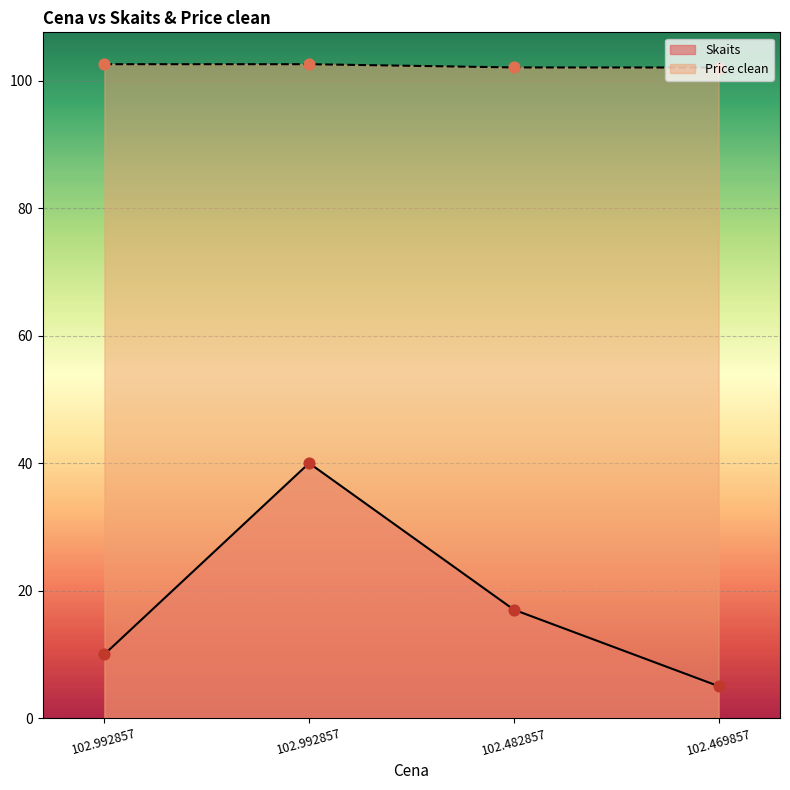

What are all the series names shown in the legend?

Skaits, Price clean